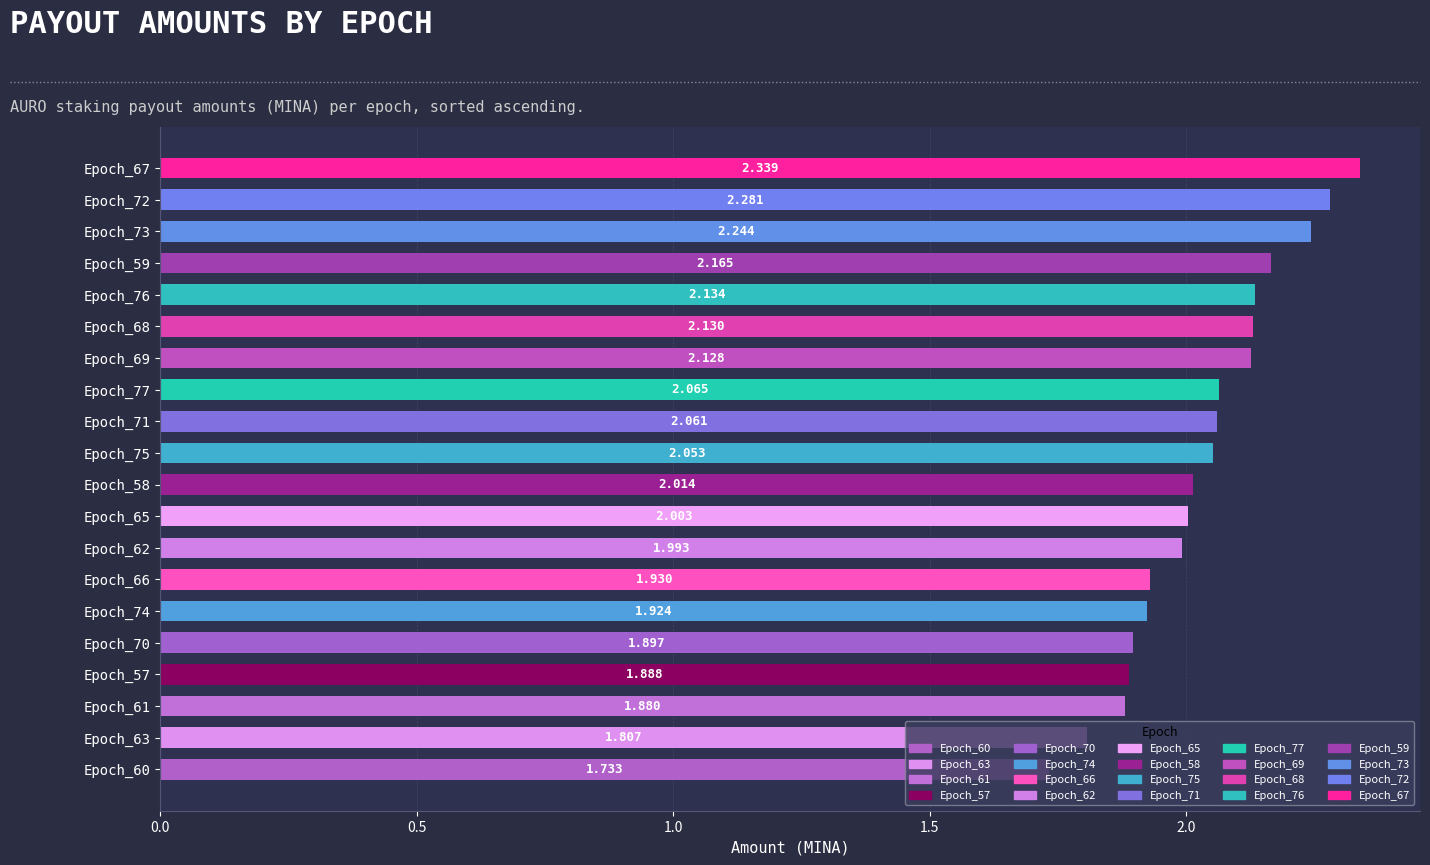

Rank the categories by value from lowest to highest.

Epoch_60, Epoch_63, Epoch_61, Epoch_57, Epoch_70, Epoch_74, Epoch_66, Epoch_62, Epoch_65, Epoch_58, Epoch_75, Epoch_71, Epoch_77, Epoch_69, Epoch_68, Epoch_76, Epoch_59, Epoch_73, Epoch_72, Epoch_67